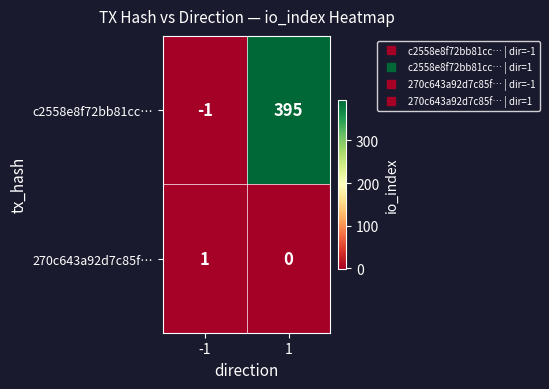

Which series has the largest total across all categories?

c2558e8f72bb81cc…